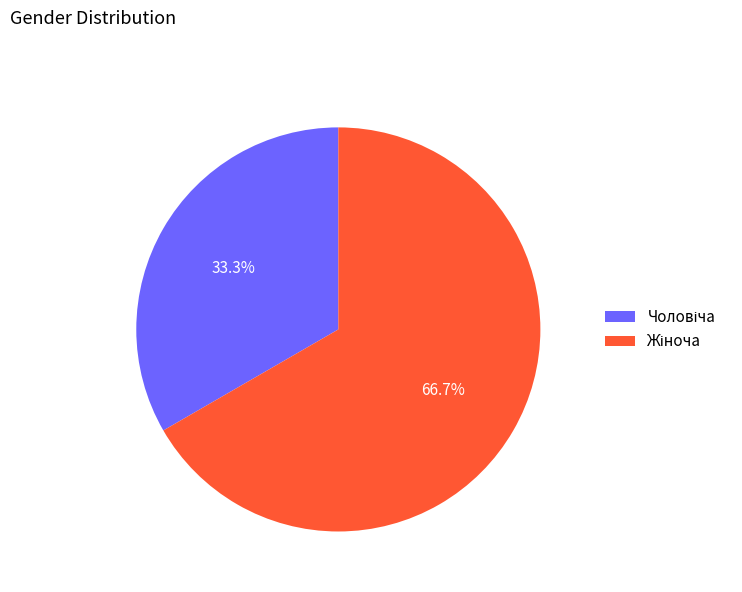

Is there any slice that represents more than half of the pie?

Yes